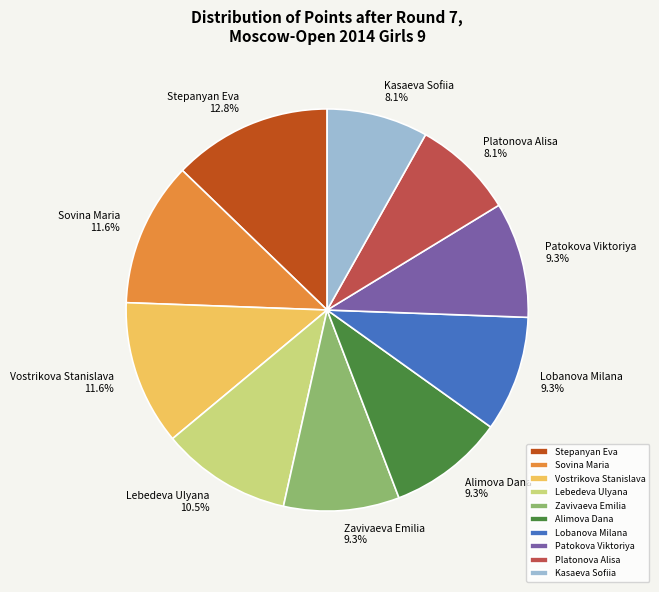

Count the number of slices in the pie.

10